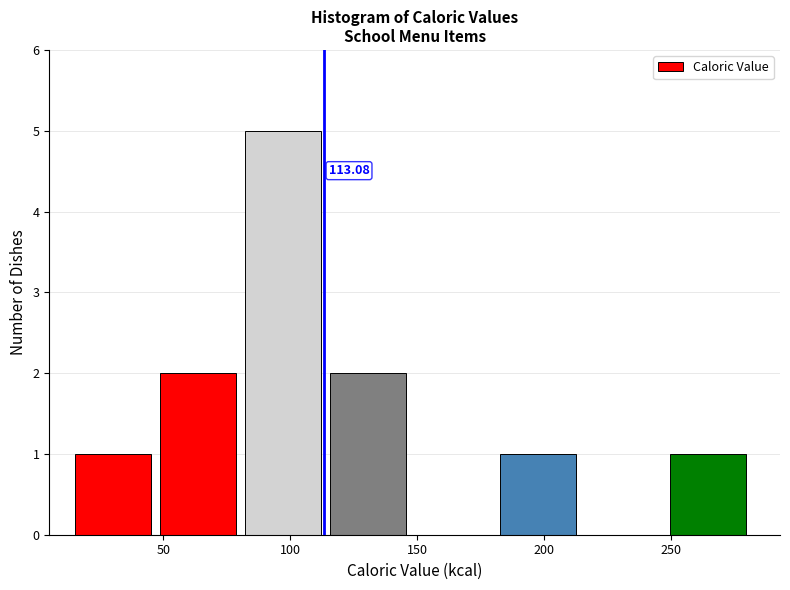

Which range on the x-axis has the tallest bar?

82.0 to 115.5